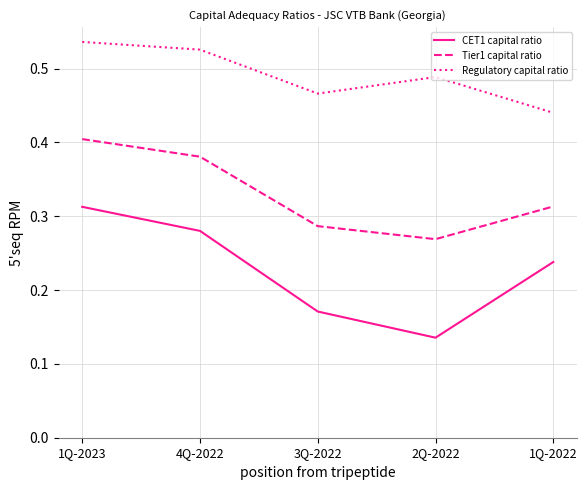

Where is the first local minimum for Tier1 capital ratio?

2Q-2022